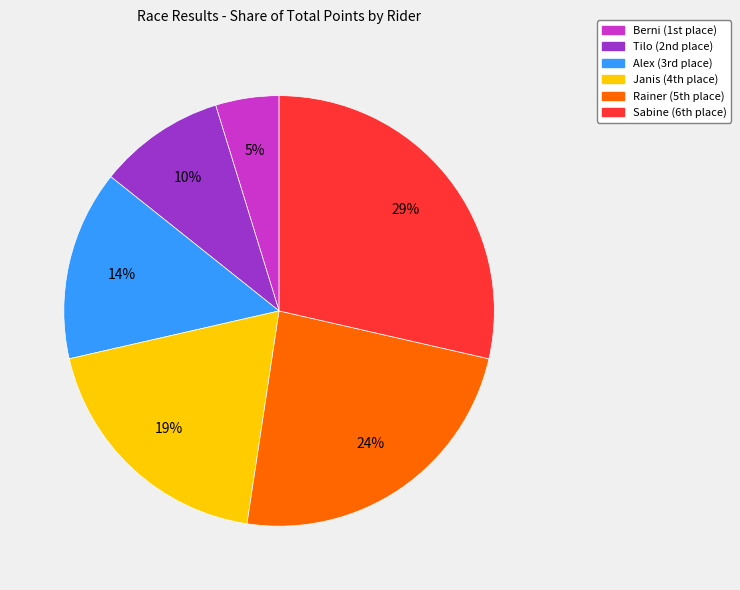

To the nearest percent, what portion does Alex represent?

14%